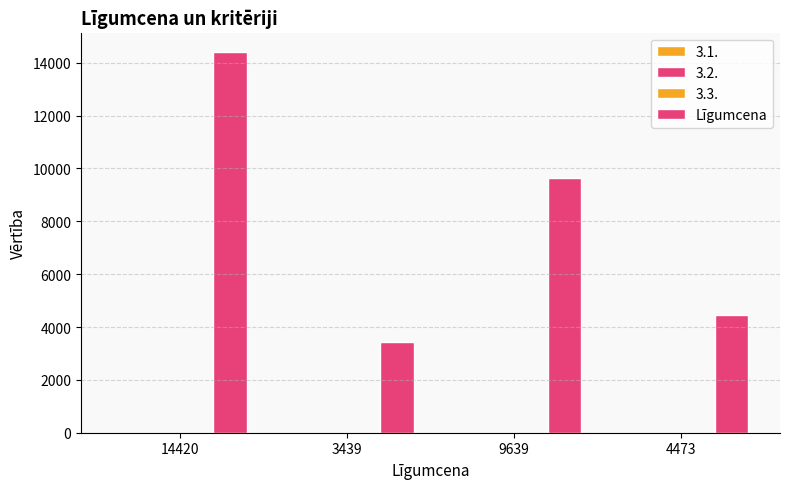

Does the chart contain stacked bars?

No